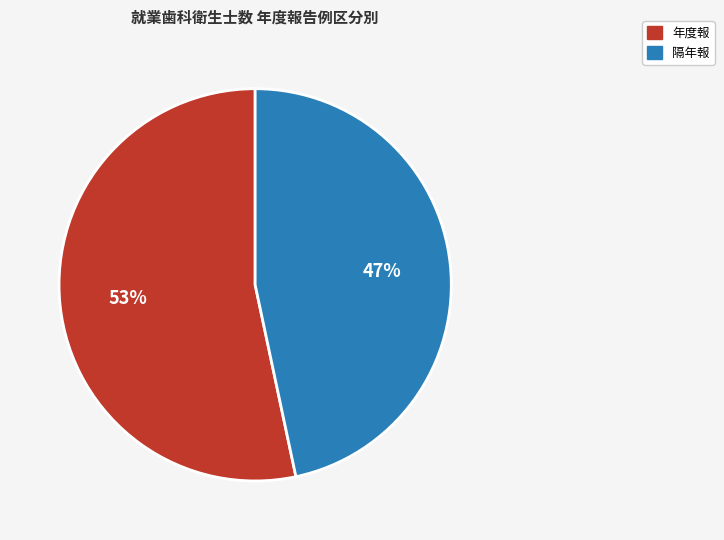

Is there any slice that represents more than half of the pie?

Yes